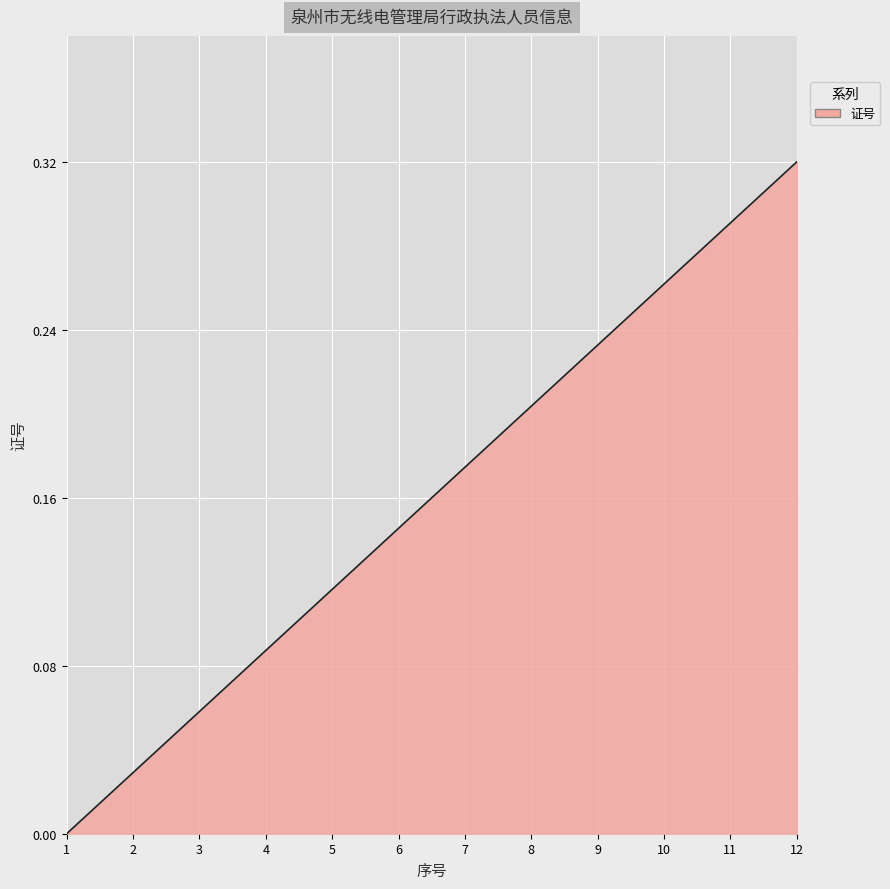

The value at 8 is 0.3. True or false?

False